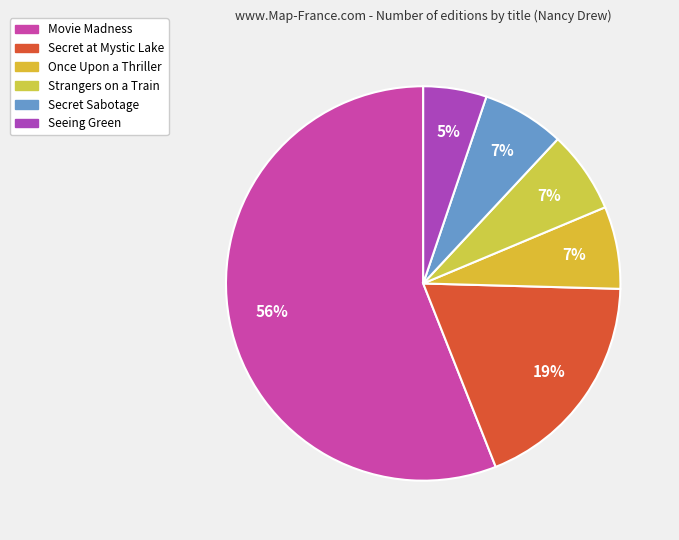

Combined, do Movie Madness and Secret Sabotage account for over 50%?

Yes